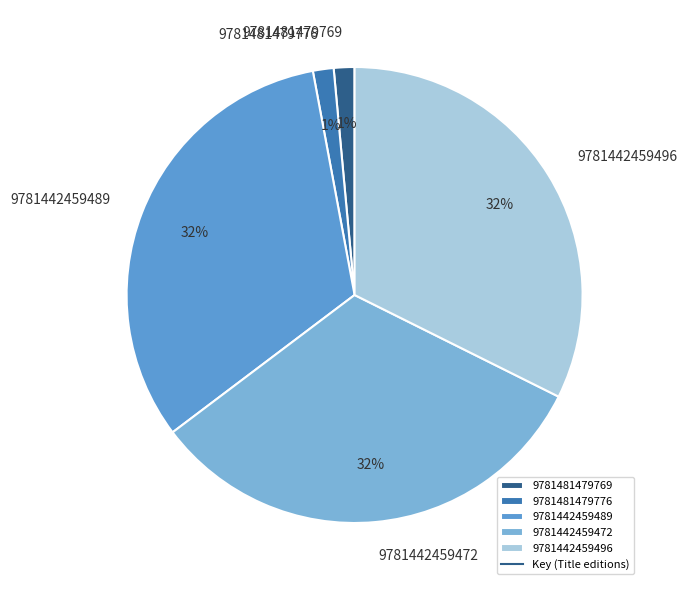

True or false: 9781442459472 accounts for 21% of the total.

False